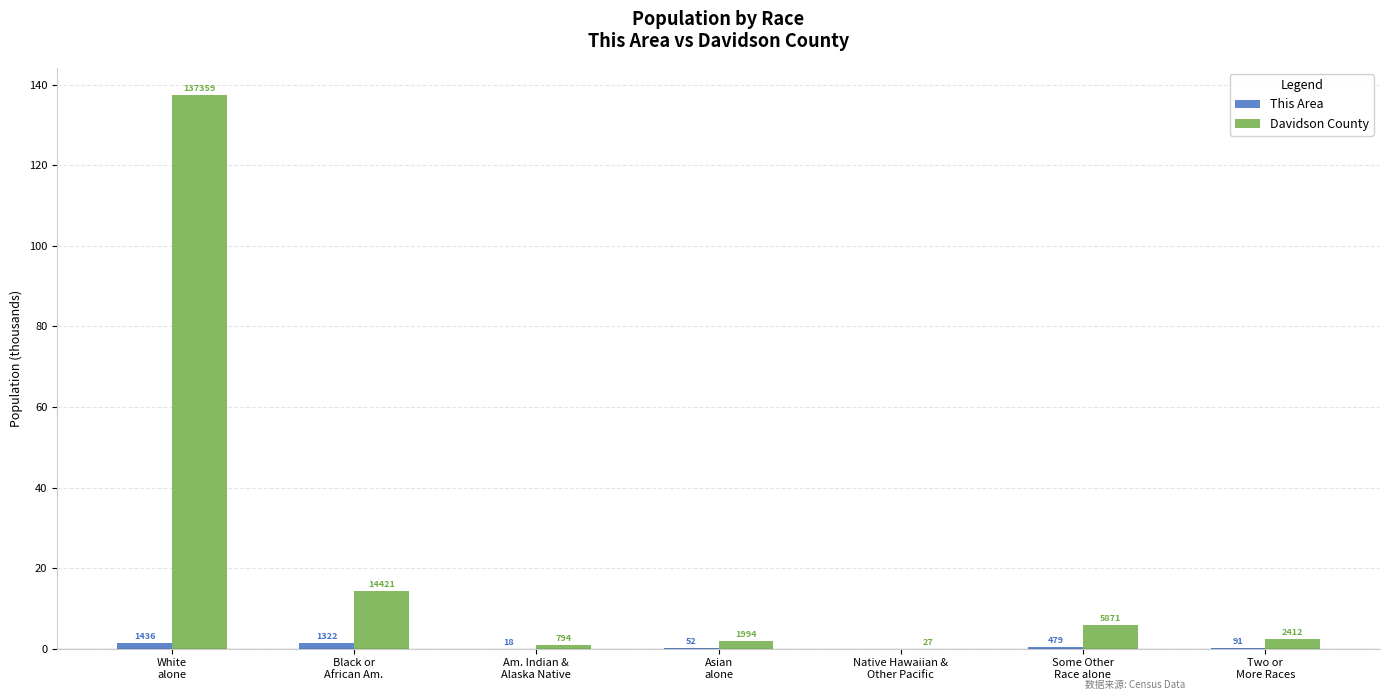

How many groups of bars are there?

7